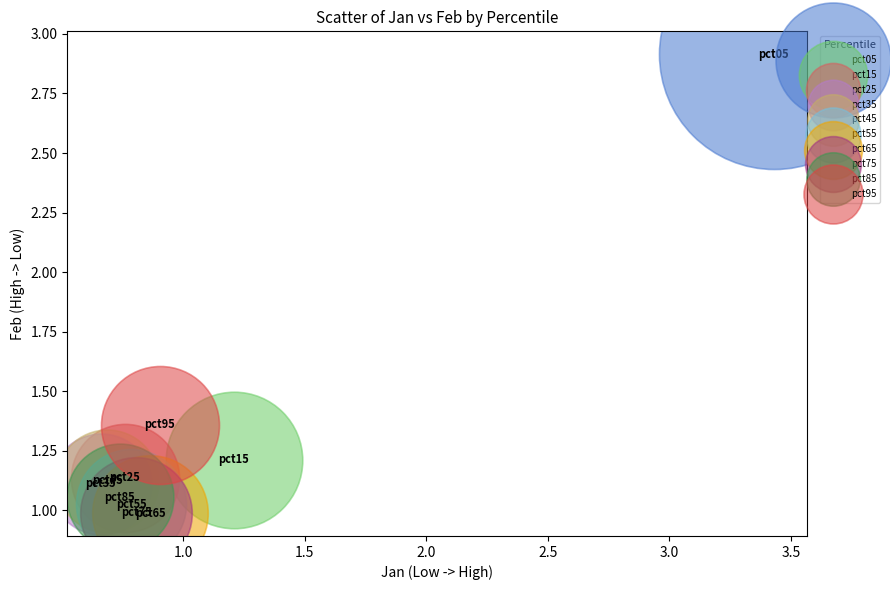

What are all the series names shown in the legend?

pct05, pct15, pct25, pct35, pct45, pct55, pct65, pct75, pct85, pct95